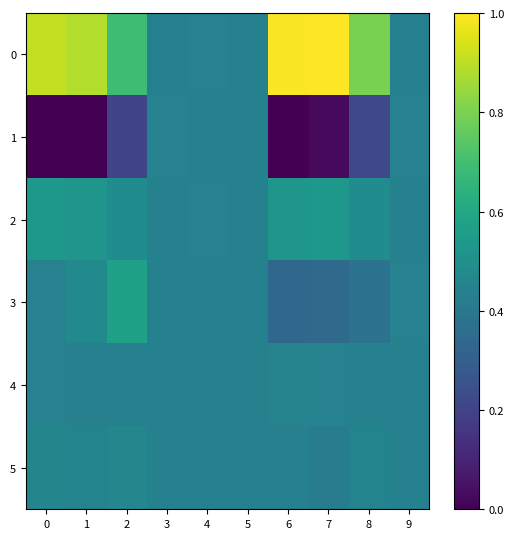

Reading left to right, what are all the values shown in this chart?

0: 0=0.9	1=0.9	2=0.7	3=0.4	4=0.4	5=0.4	6=1.0	7=1.0	8=0.8	9=0.4
1: 0=0.0	1=0.0	2=0.2	3=0.4	4=0.4	5=0.4	6=0.0	7=0.0	8=0.2	9=0.4
2: 0=0.5	1=0.5	2=0.5	3=0.4	4=0.4	5=0.4	6=0.5	7=0.5	8=0.5	9=0.4
3: 0=0.4	1=0.5	2=0.6	3=0.4	4=0.4	5=0.4	6=0.3	7=0.3	8=0.4	9=0.4
4: 0=0.4	1=0.4	2=0.4	3=0.4	4=0.4	5=0.4	6=0.4	7=0.4	8=0.4	9=0.4
5: 0=0.5	1=0.5	2=0.5	3=0.4	4=0.4	5=0.4	6=0.4	7=0.4	8=0.5	9=0.4